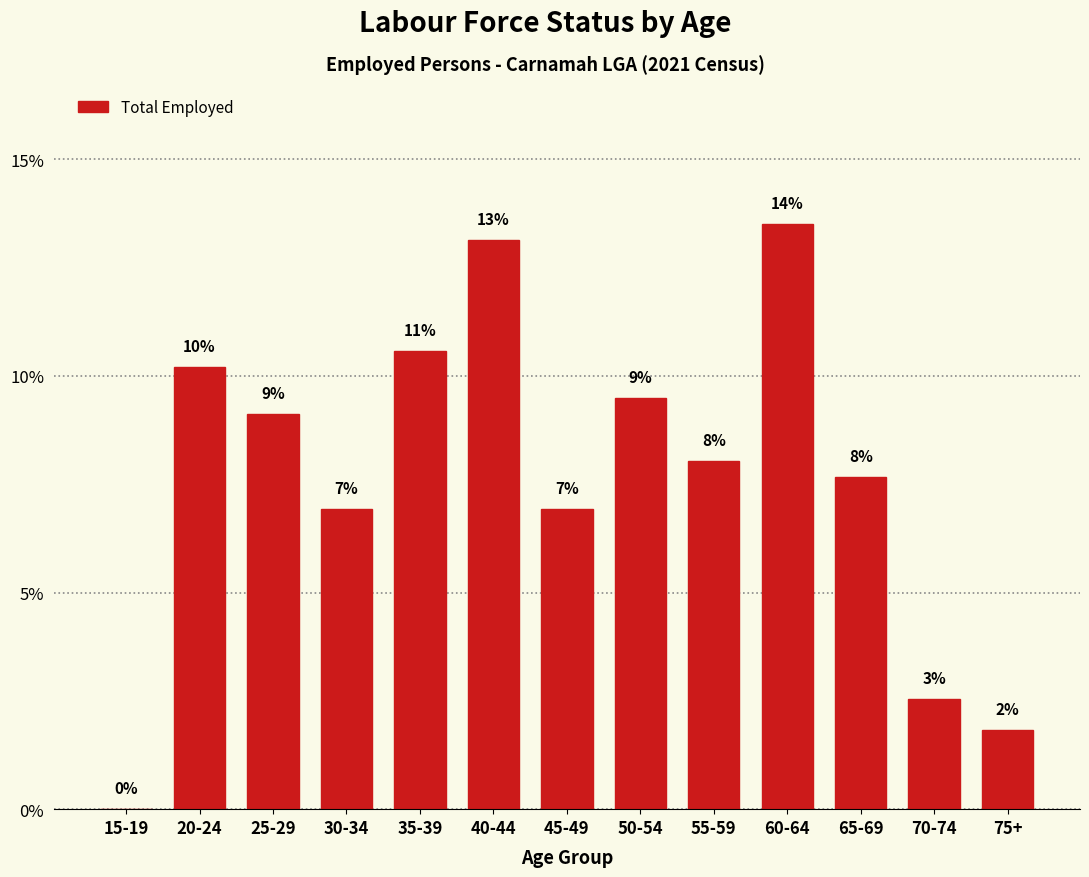

Are the bars horizontal?

No